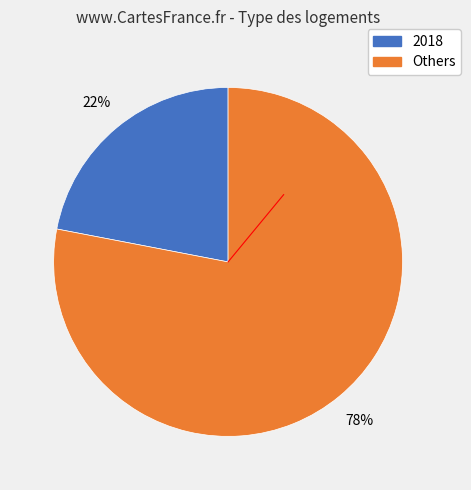

How many segments does this pie chart have?

2